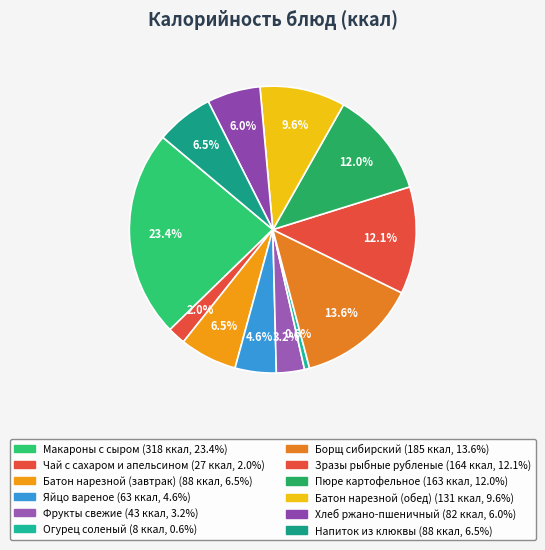

How many segments does this pie chart have?

12